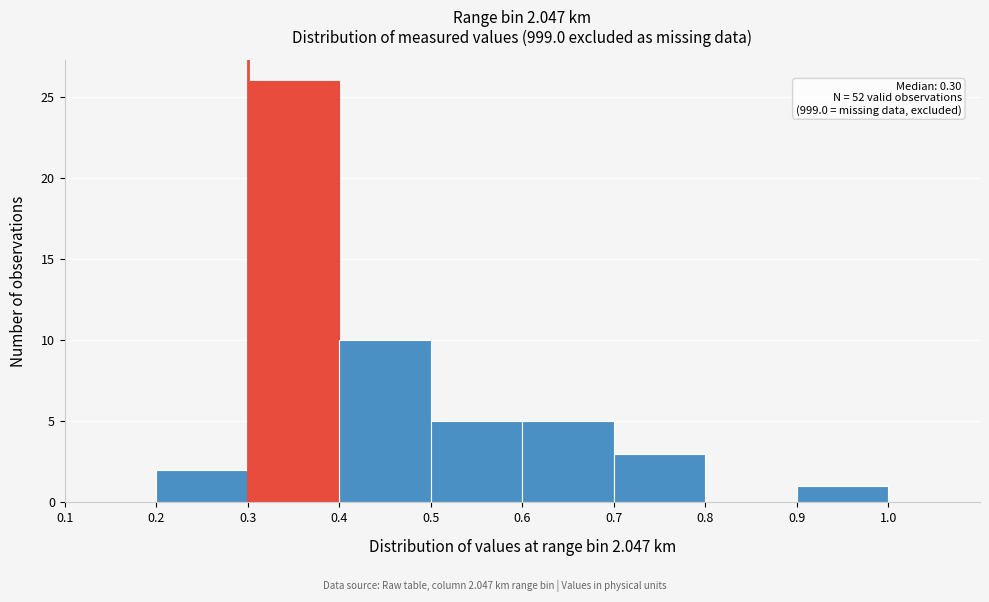

Over which range of the x-axis is the bar tallest?

0.3 to 0.4